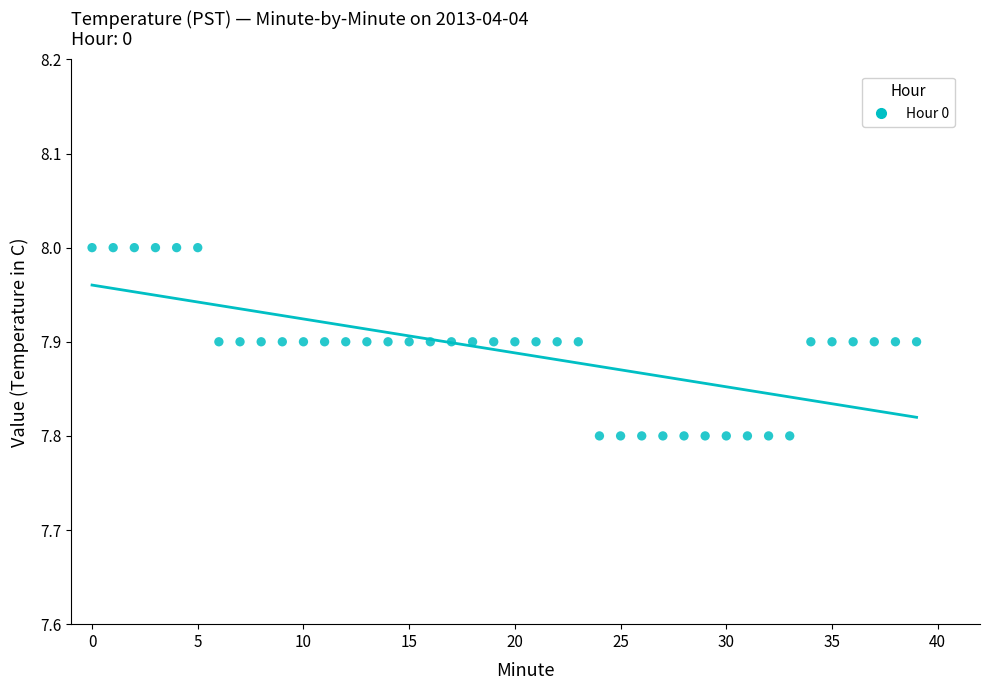

Count the number of points in this scatter plot.

40